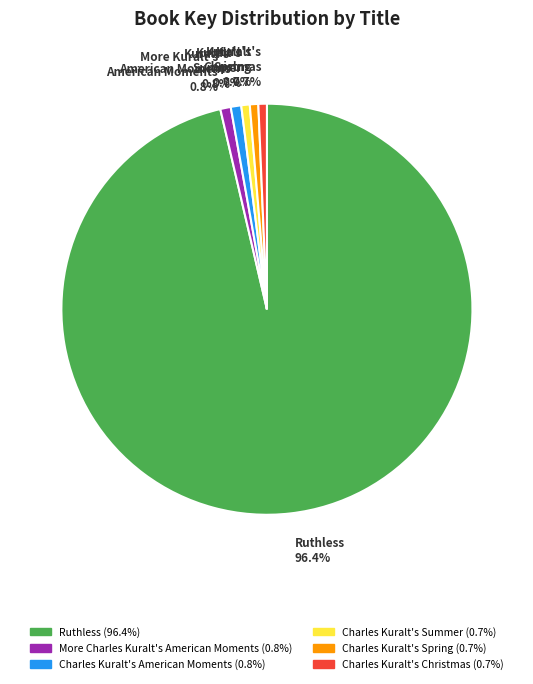

Is the sum of Charles Kuralt's Summer and Charles Kuralt's Spring greater than half?

No